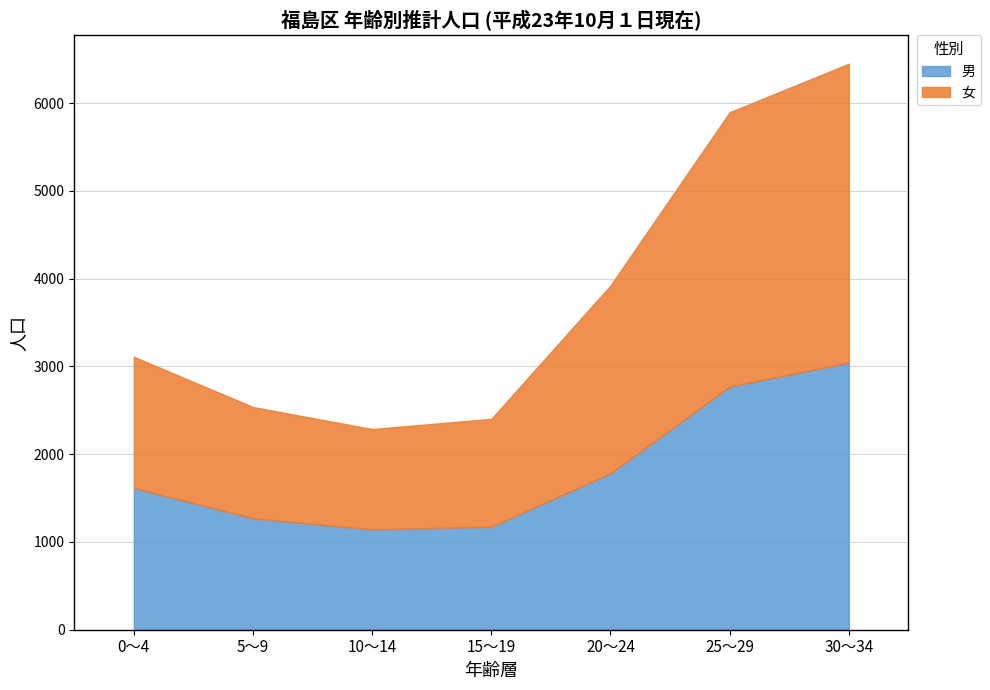

Does the chart have visible grid lines?

Yes